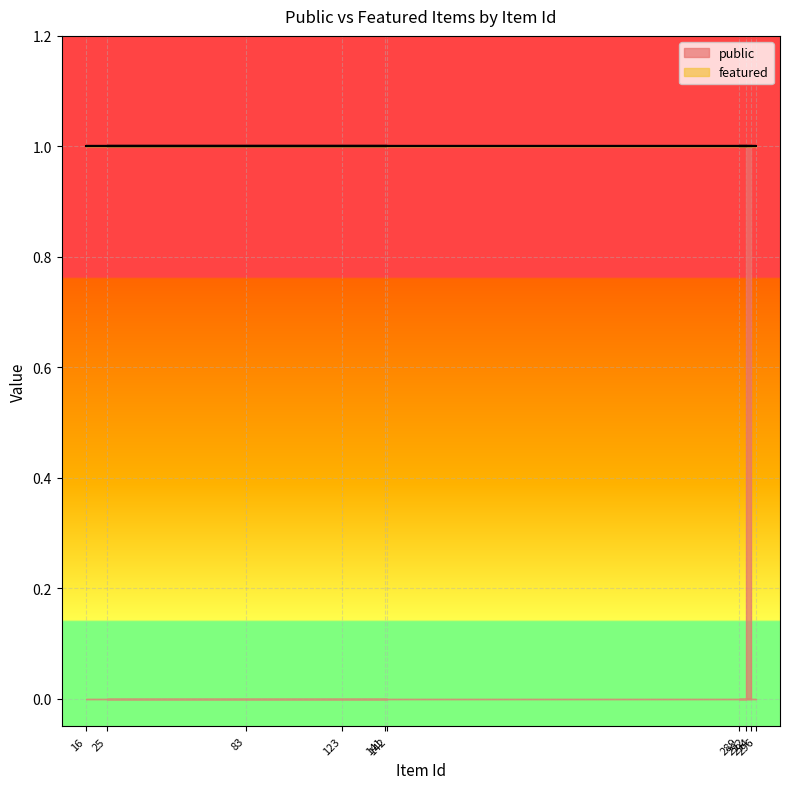

Rank the series by their average value, from highest to lowest.

public, featured